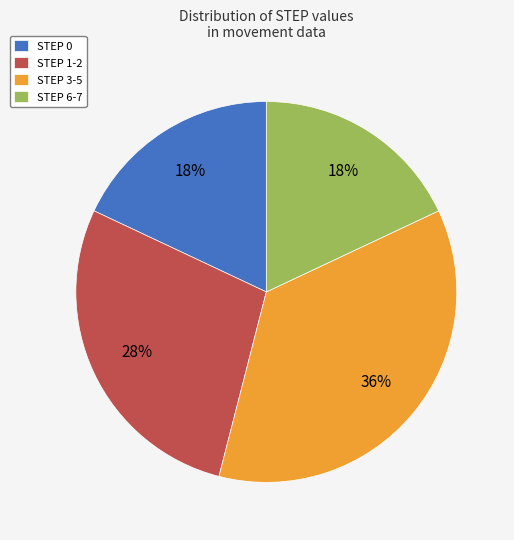

What is the ratio of the value at STEP 3-5 to the value at STEP 0?

2.0